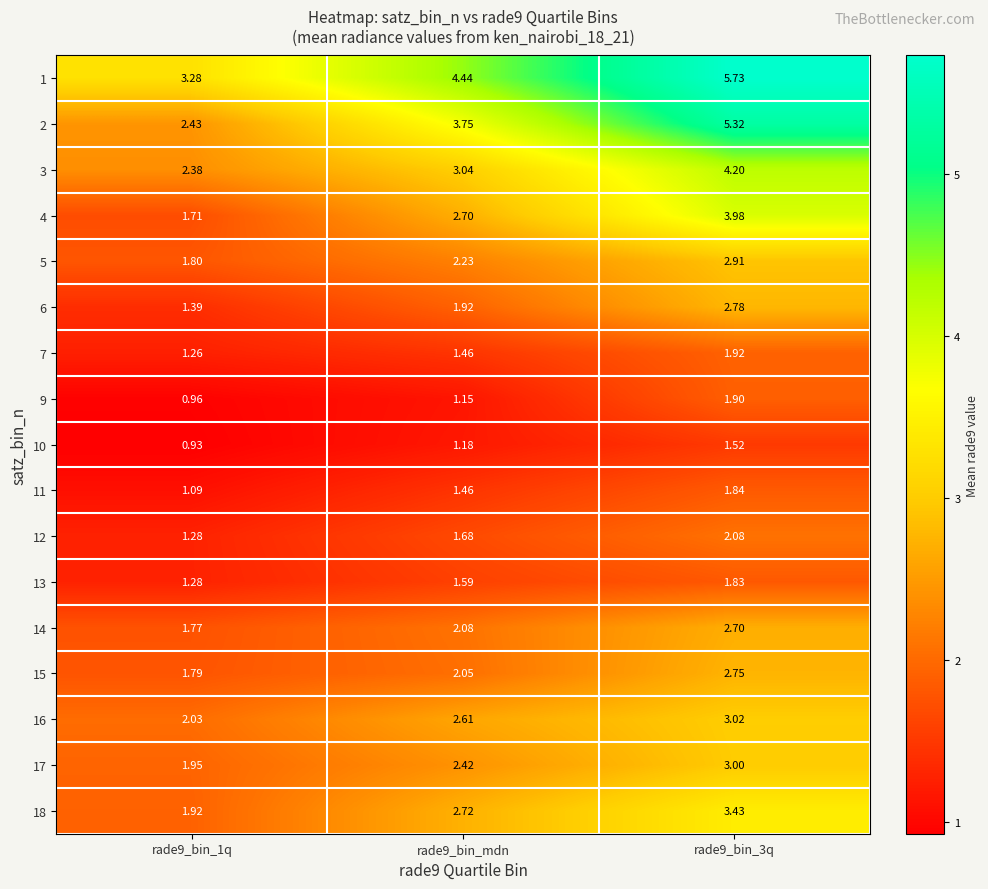

Is the value of 10 at rade9_bin_mdn greater than the value of 6 at rade9_bin_mdn?

No